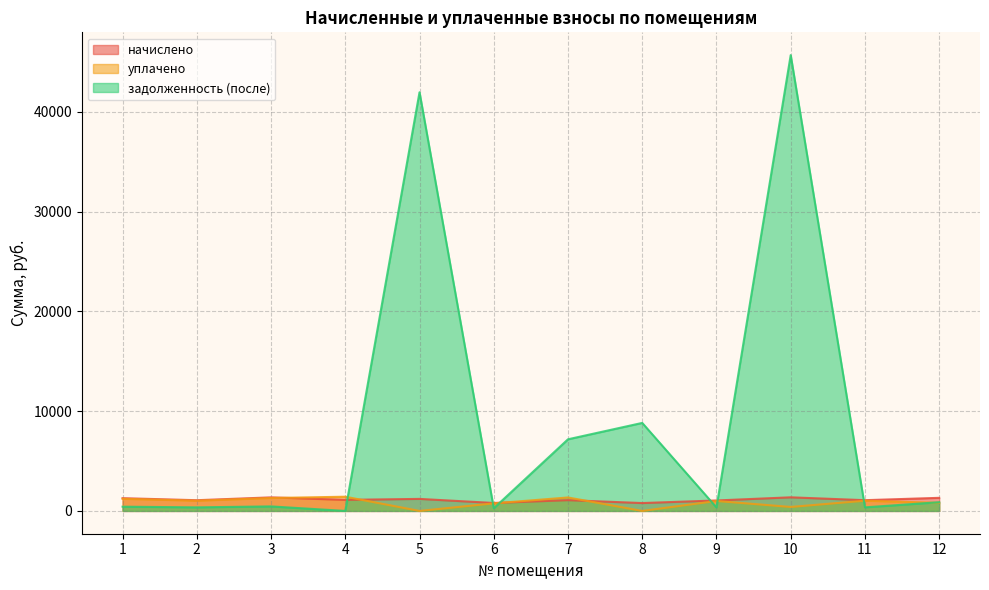

The value of начислено at 5 is 795.2. True or false?

False